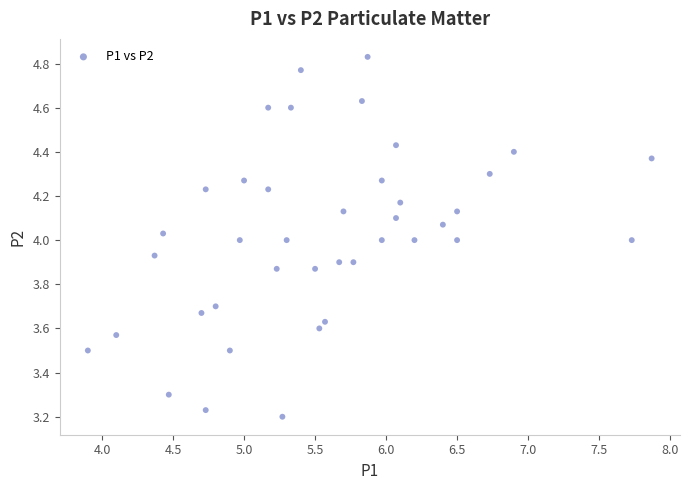

What is the range of Y values (max minus min)?

1.6